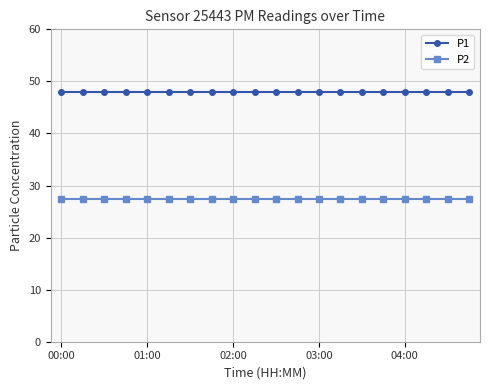

At how many categories does at least one series exceed 30?

20